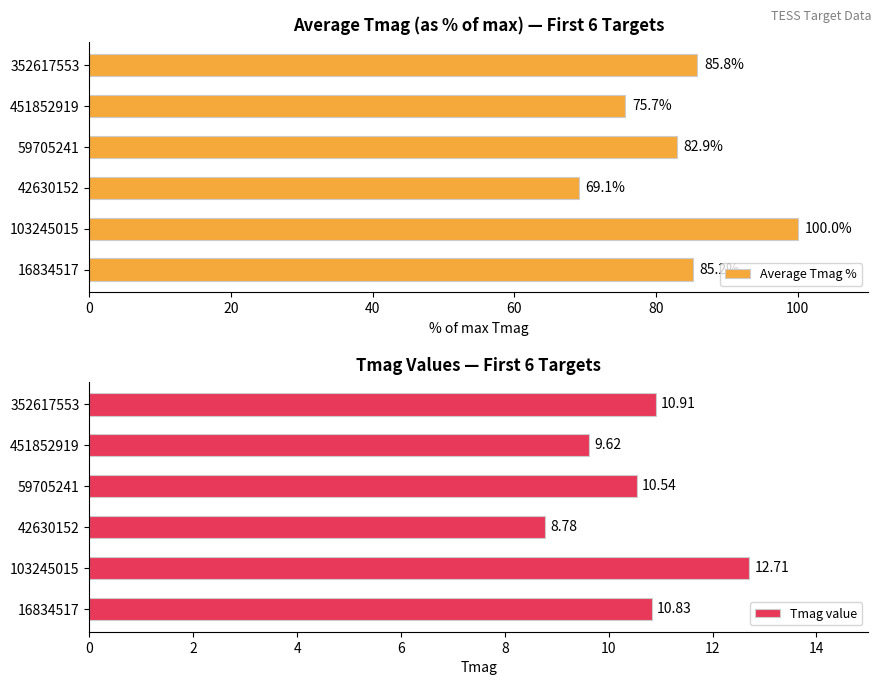

At which label does Average Tmag % reach its peak?

103245015